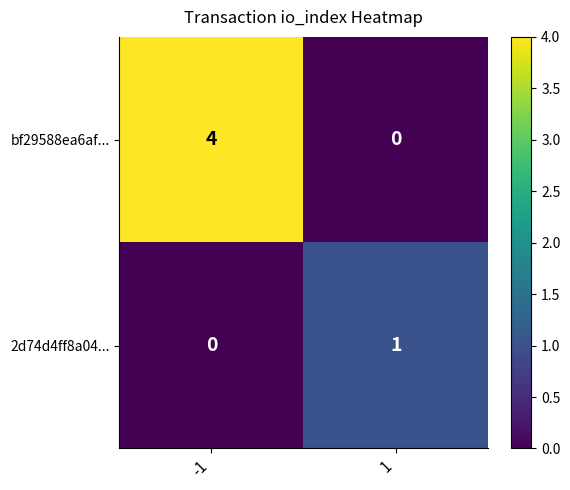

Which series has the widest spread of values?

bf29588ea6af...